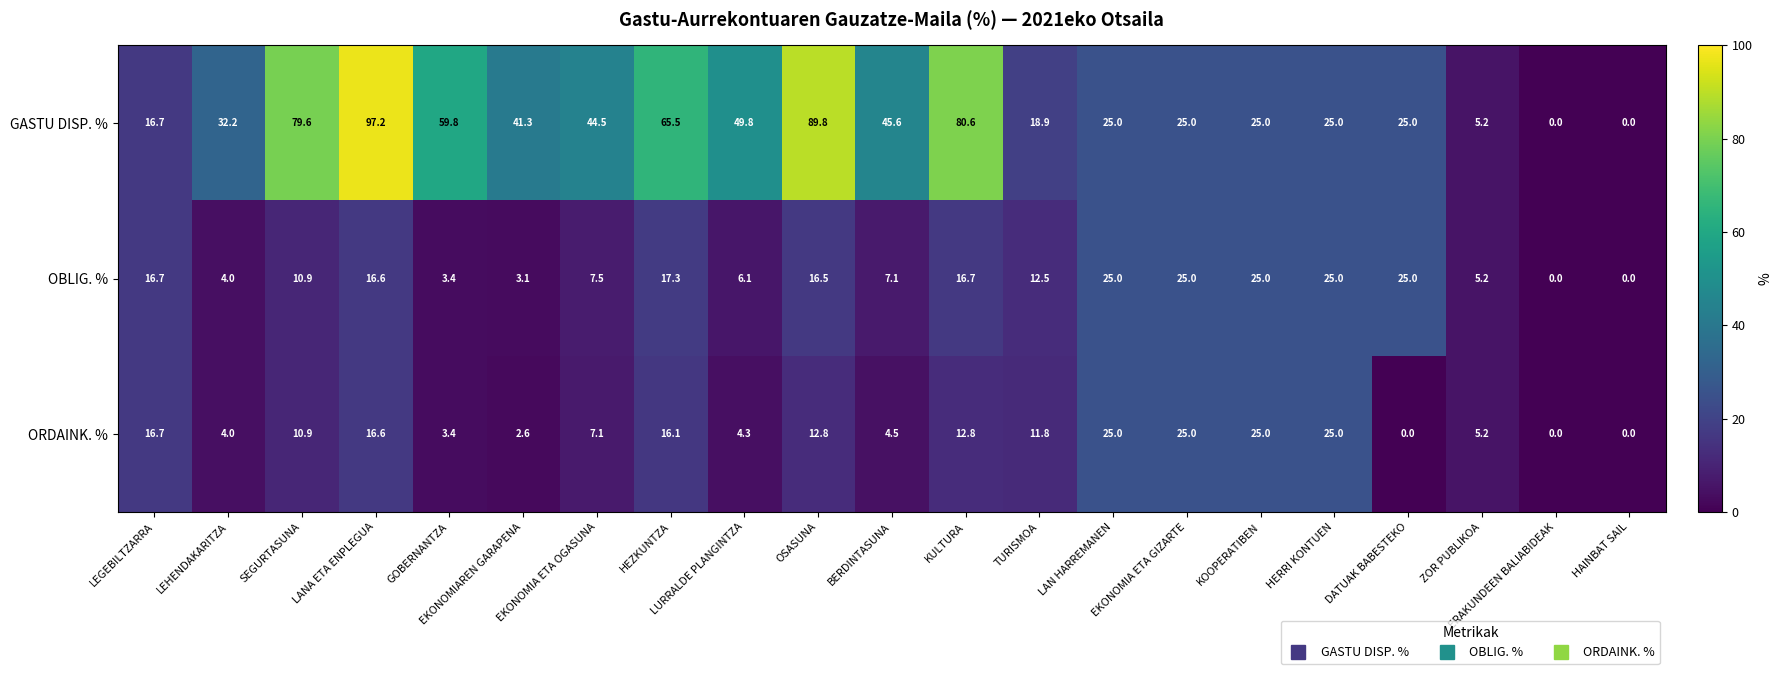

How many values in GASTU DISP. % are above zero?

19